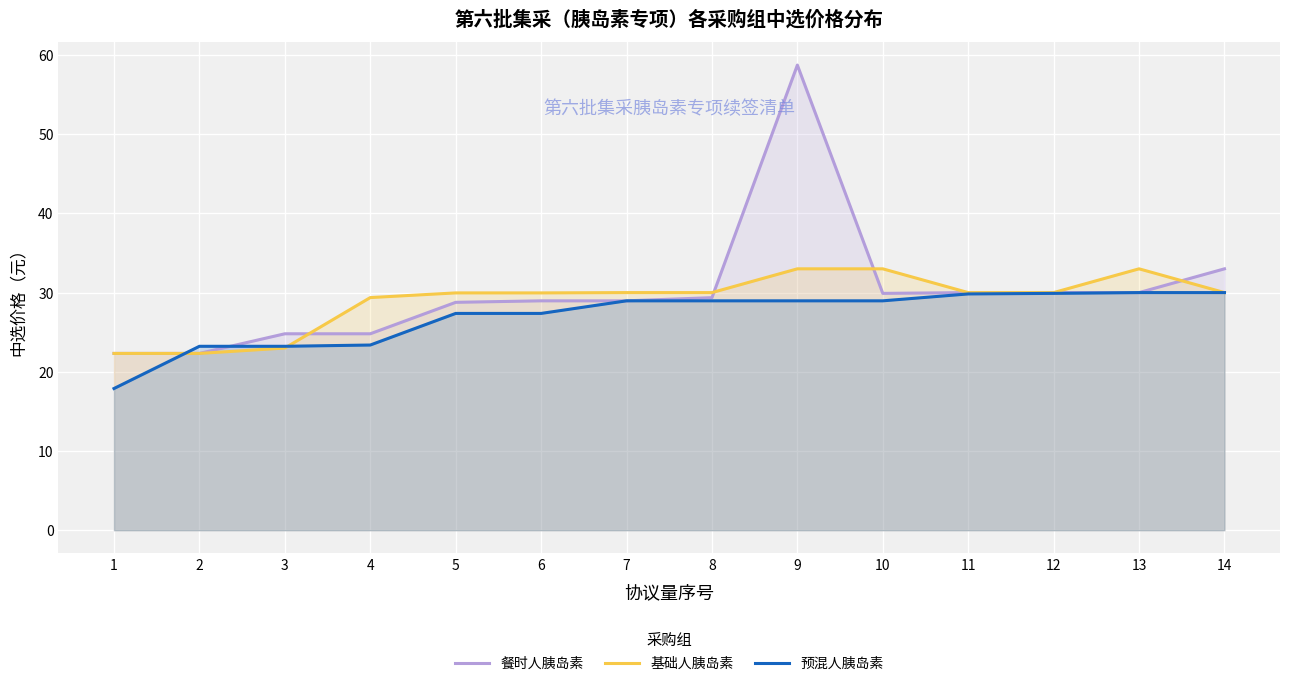

Rank the series at 10 from lowest to highest value.

预混人胰岛素, 餐时人胰岛素, 基础人胰岛素